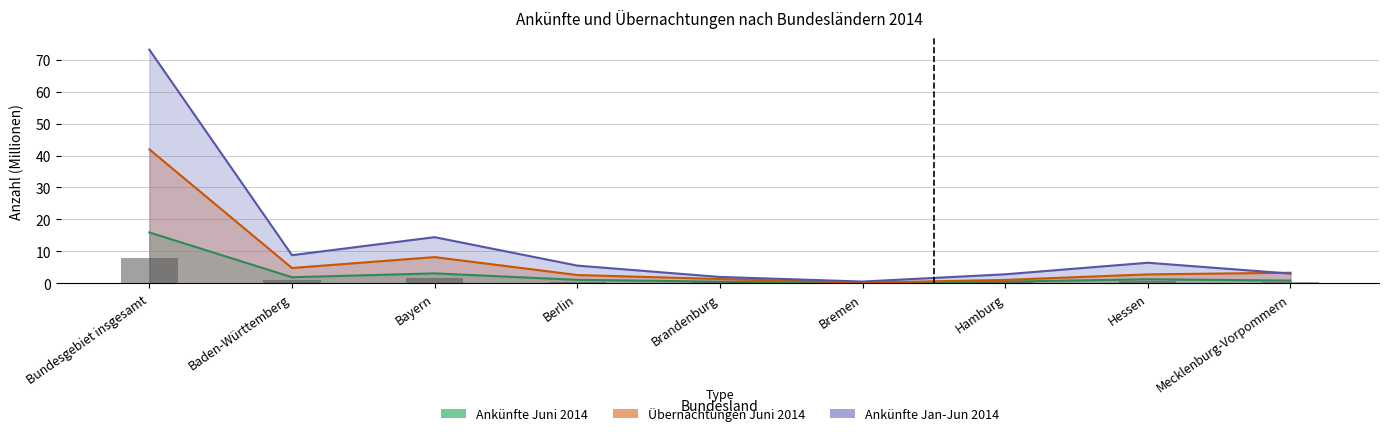

List the series in order of their overall mean, lowest first.

Ankünfte Juni 2014, Übernachtungen Juni 2014, Ankünfte Jan-Jun 2014